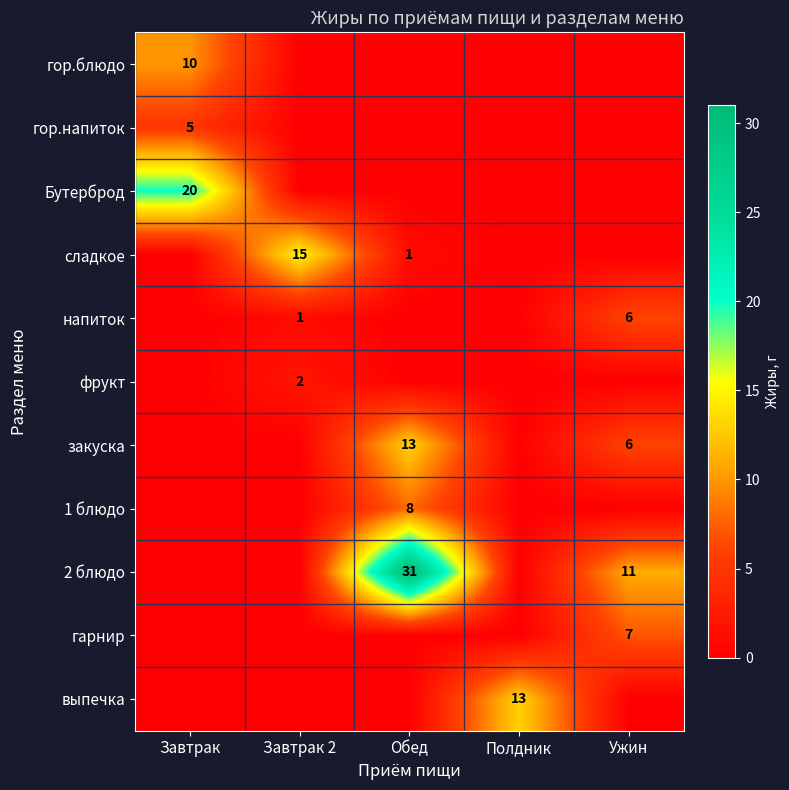

Is the value of напиток at Завтрак 2 greater than the value of 2 блюдо at Обед?

No